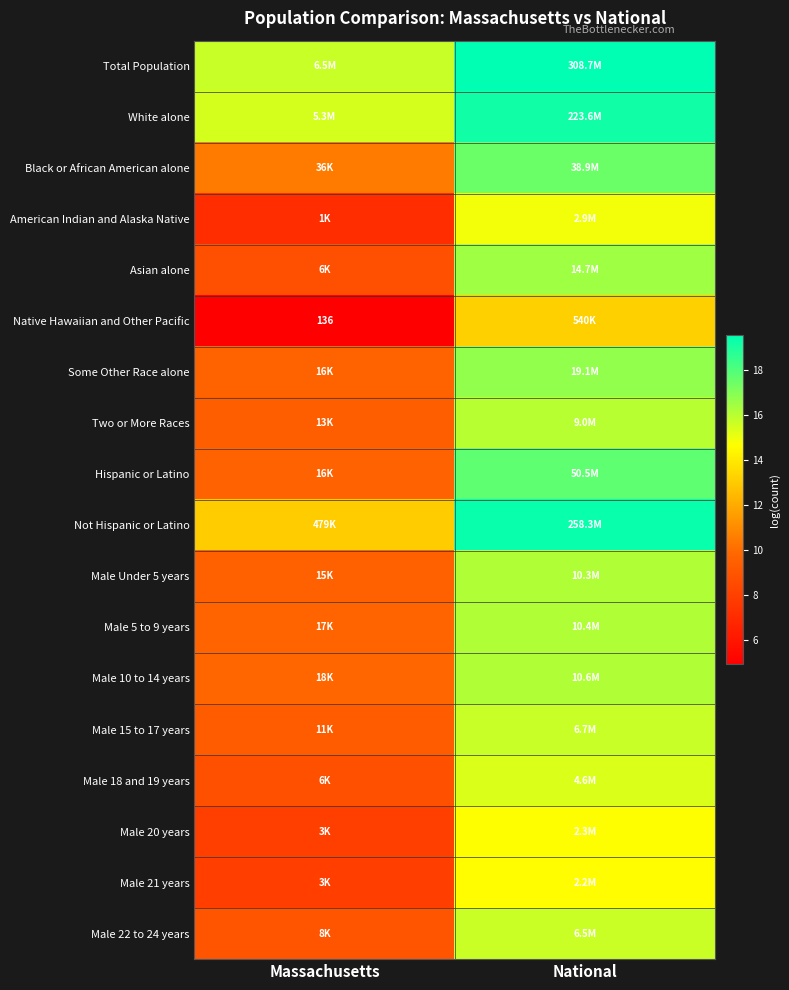

What value does the Male 10 to 14 years series have at National?

16.2